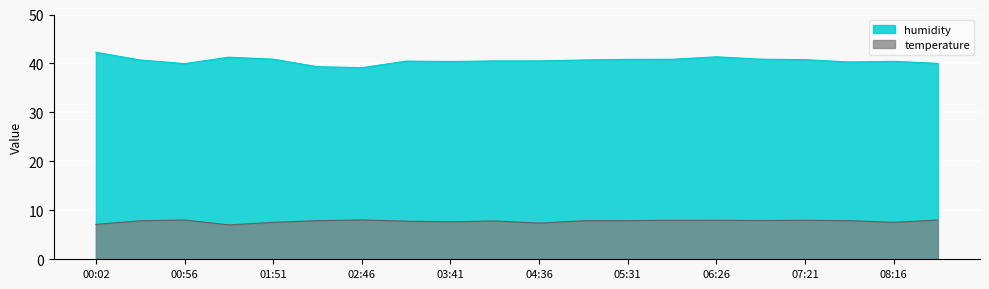

The value of humidity at 07:48 is 65.7. True or false?

False